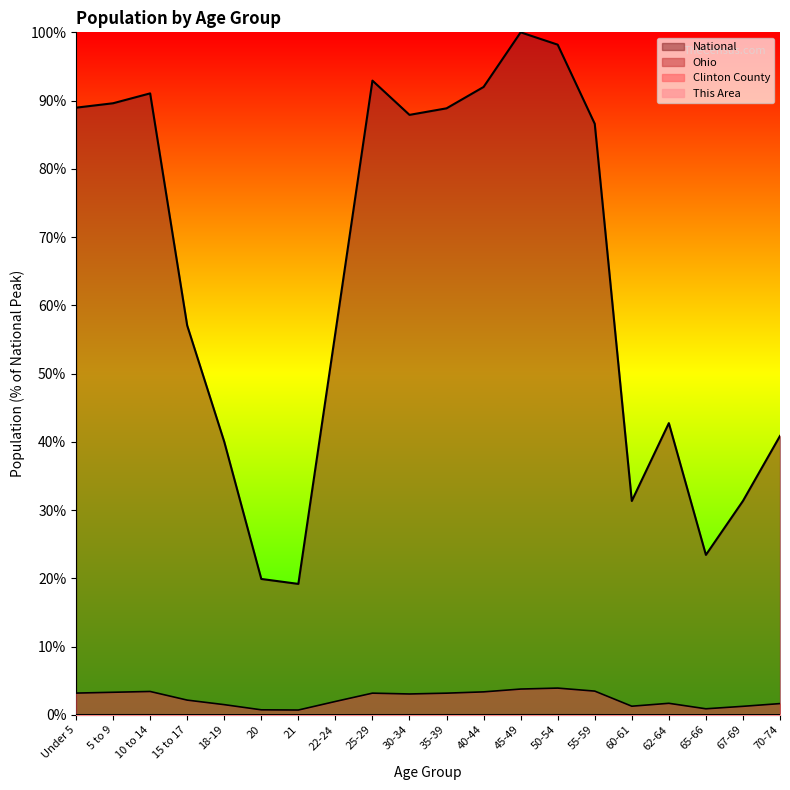

How many Clinton County values are between 0 and 1?

20